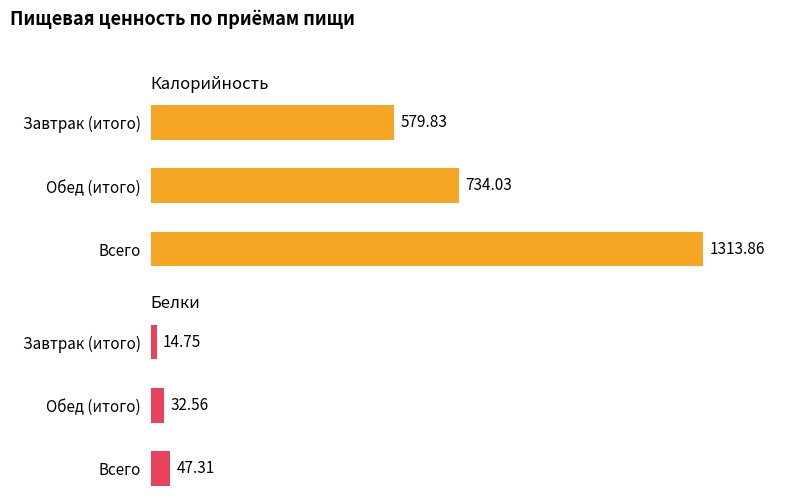

Is it true that Калорийность equals 2133.1 at Всего?

False